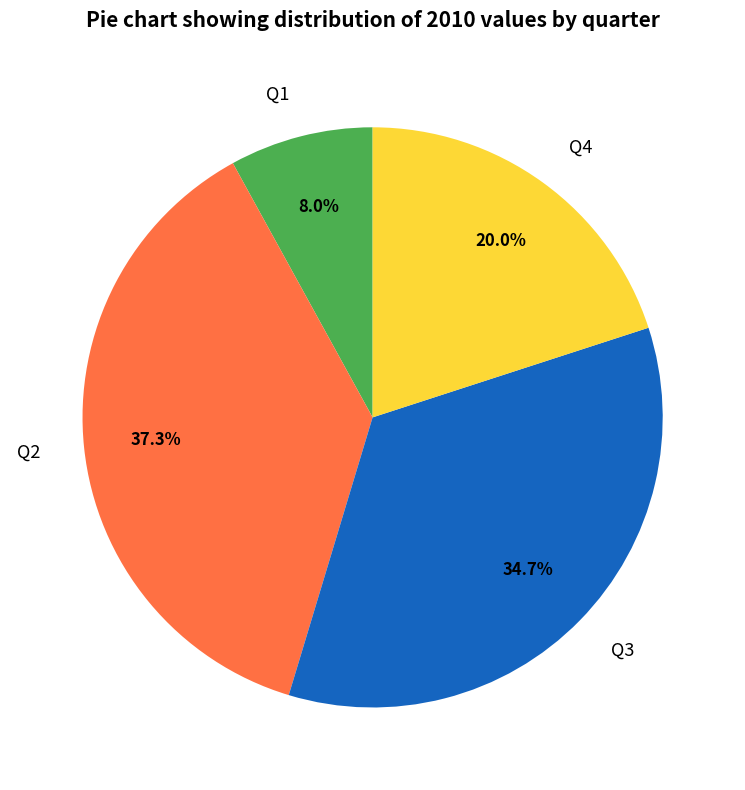

How many segments does this pie chart have?

4